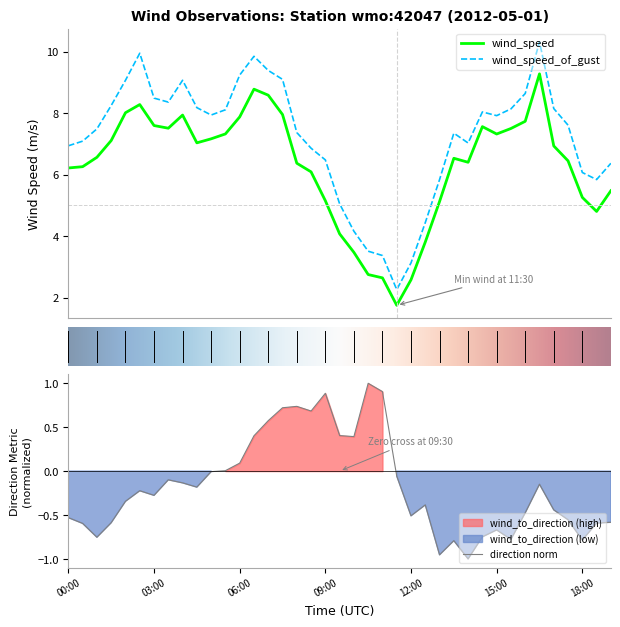

Does the chart have visible grid lines?

No